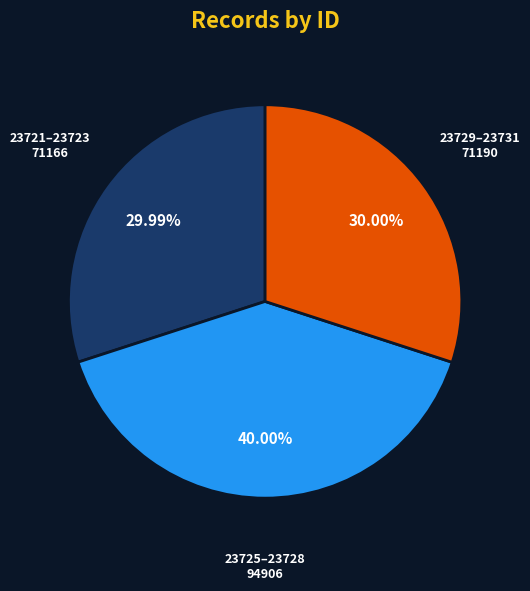

Does any single category account for the majority?

No